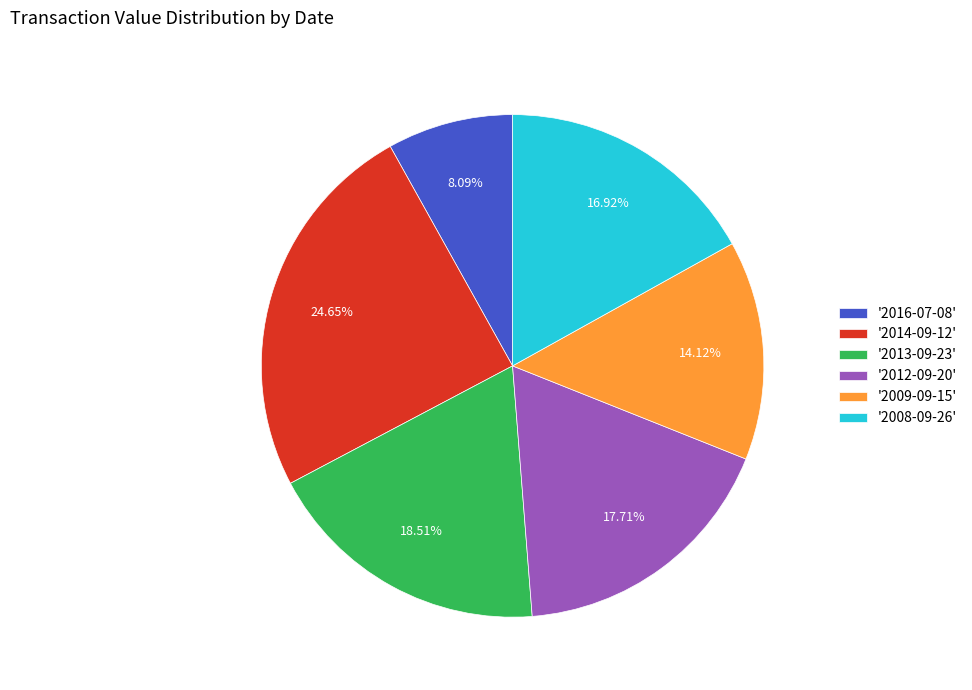

Do '2016-07-08' and '2009-09-15' together represent more than half of the pie?

No